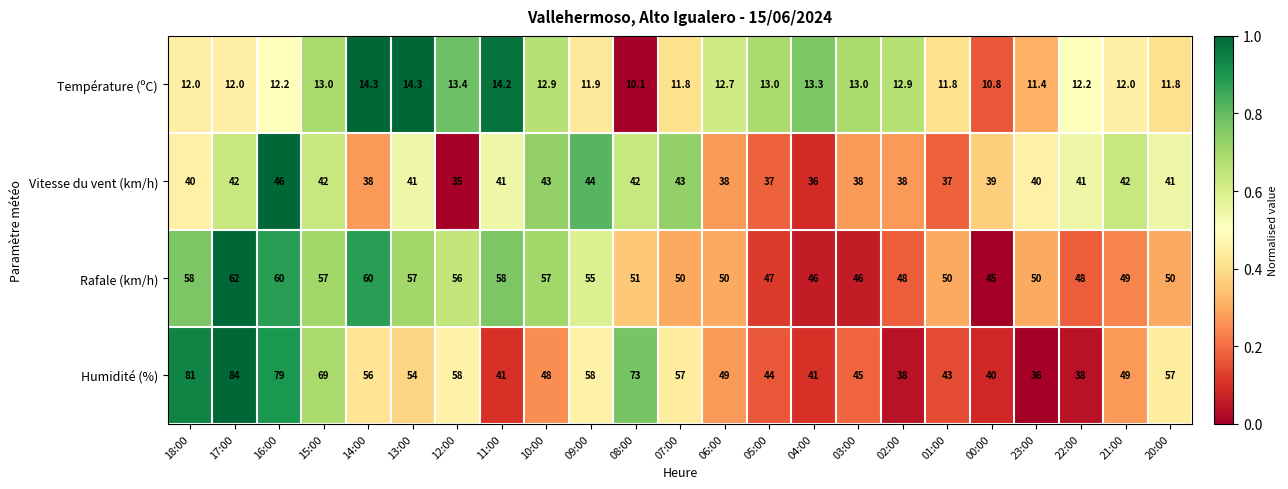

What is the greatest value displayed?

84.0